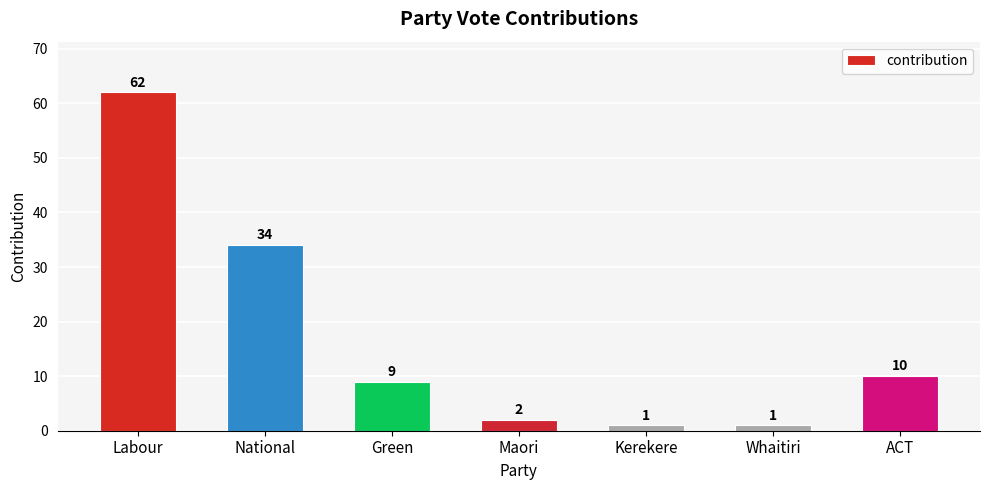

Are the bars grouped side by side (vs. stacked)?

No